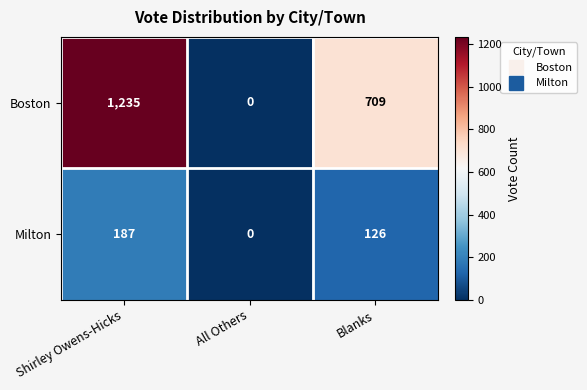

Is it true that Milton equals 114 at Shirley Owens-Hicks?

False